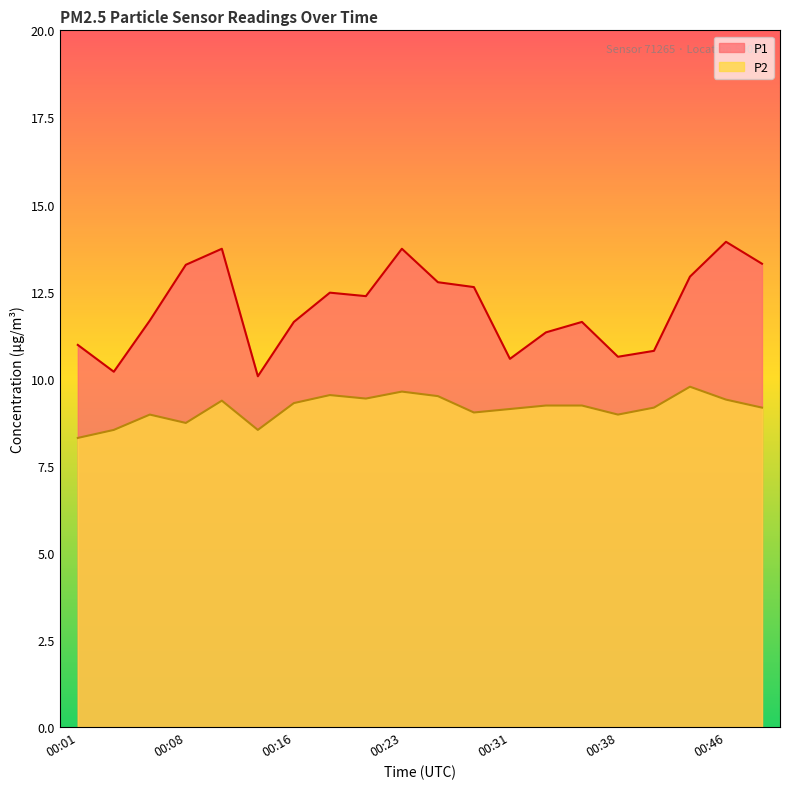

How many lines are shown in the chart?

2